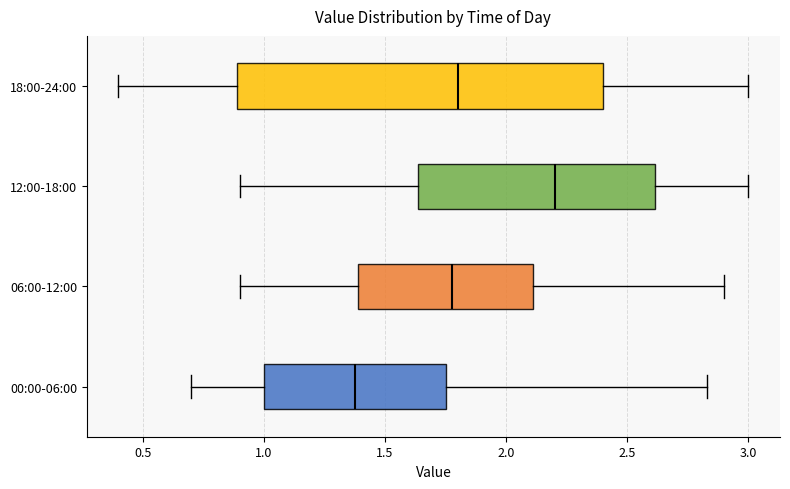

Reading bottom to top, read every box against the x-axis: the position of its median line, the range the box covers, and the ends of its whiskers. The values are not printed on the chart, so give them approximately, as read against the axis.

00:00-06:00: median 1.40, box 1.00 to 1.75, whiskers 0.70 to 2.85
06:00-12:00: median 1.80, box 1.40 to 2.10, whiskers 0.90 to 2.90
12:00-18:00: median 2.20, box 1.65 to 2.60, whiskers 0.90 to 3.00
18:00-24:00: median 1.80, box 0.90 to 2.40, whiskers 0.40 to 3.00